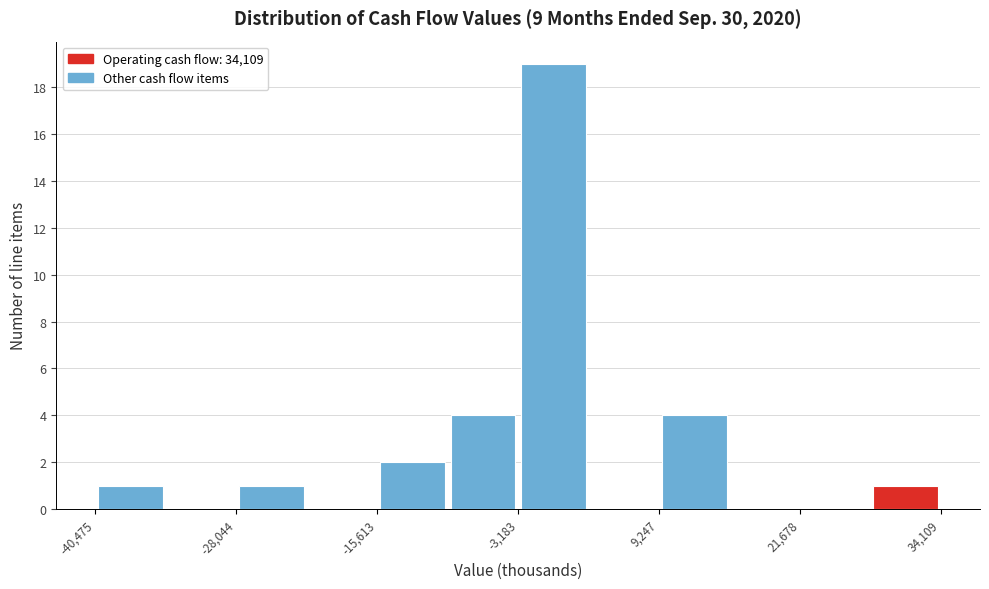

Around what value on the x-axis is the tallest bar? Give the approximate position of its centre, as read against the axis.

0